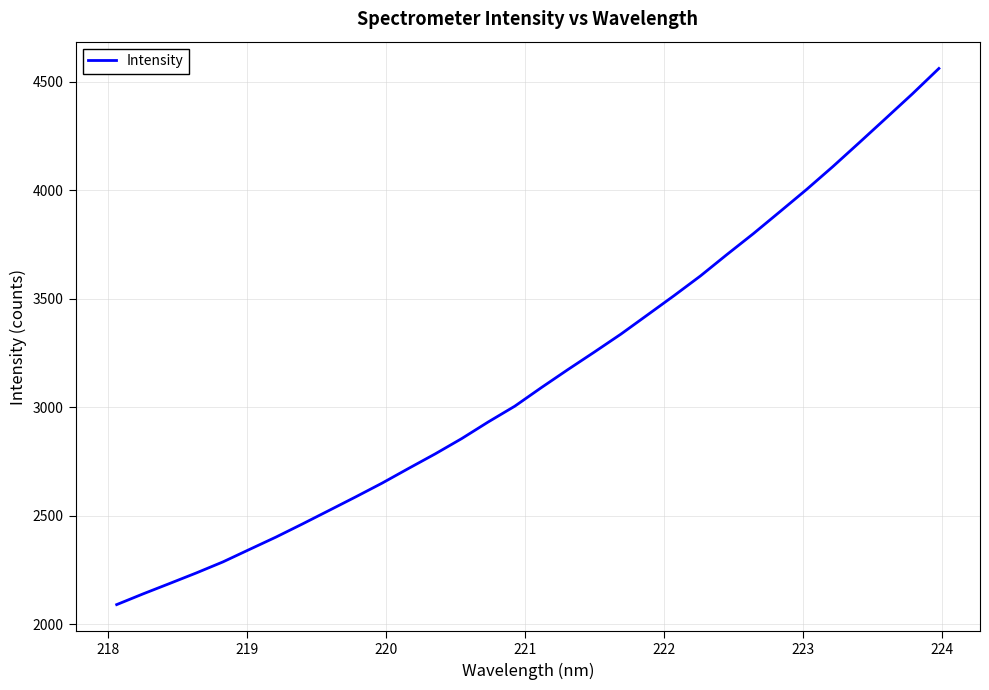

True or false: there are more than 0 points higher than both neighbors.

False